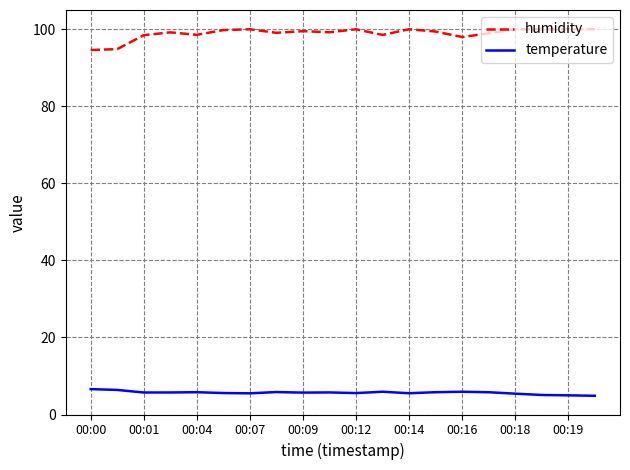

True or false: humidity and temperature cross at least once.

False